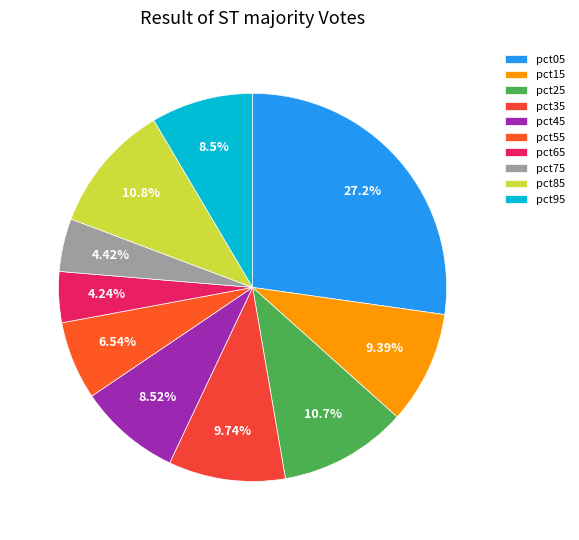

Combined, what portion of the pie is pct45 and pct25?

19.2%